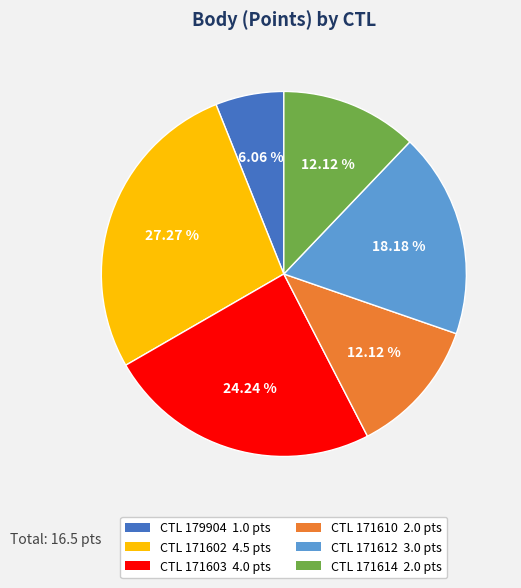

How many slices are in this pie chart?

6